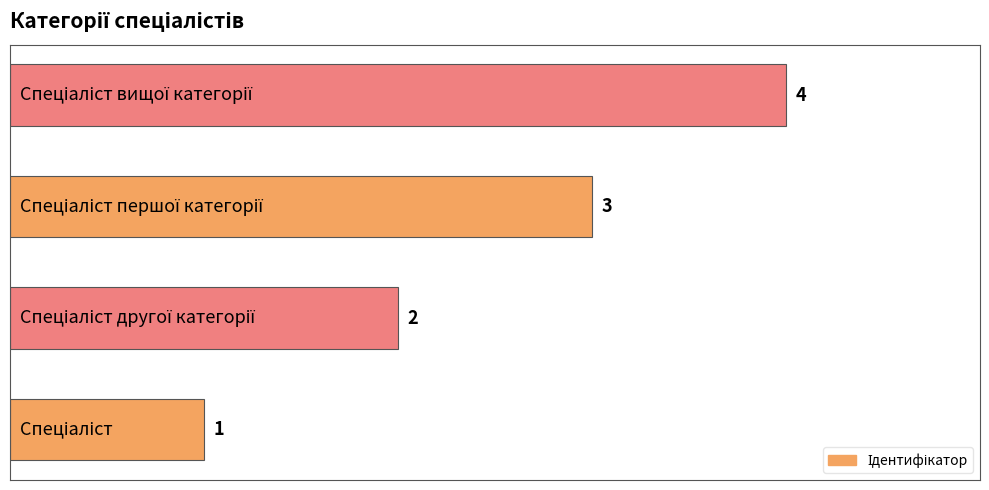

Does the chart contain any negative values?

No